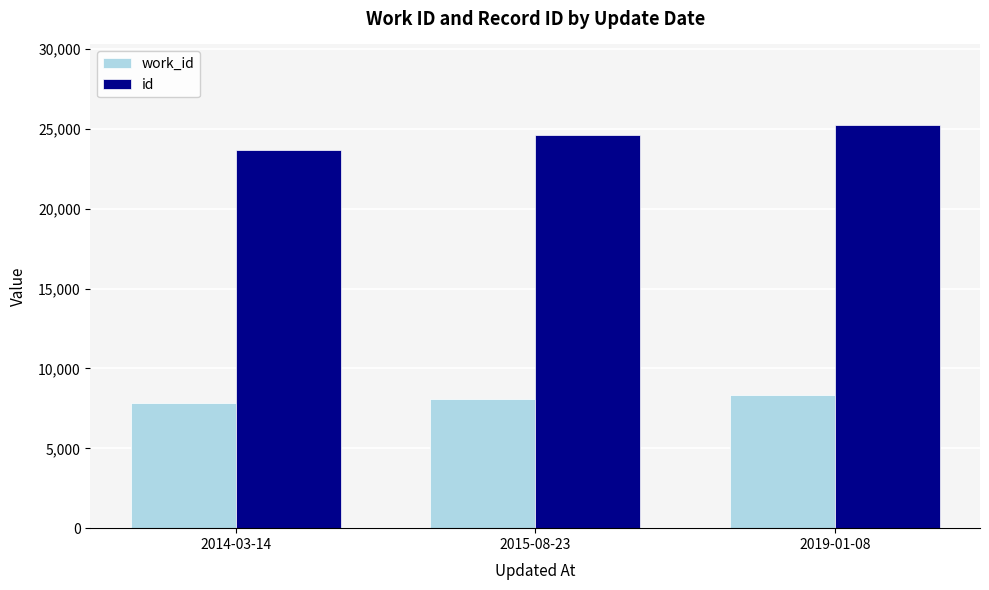

What is the spread (max minus min) of values at 2019-01-08?

16924